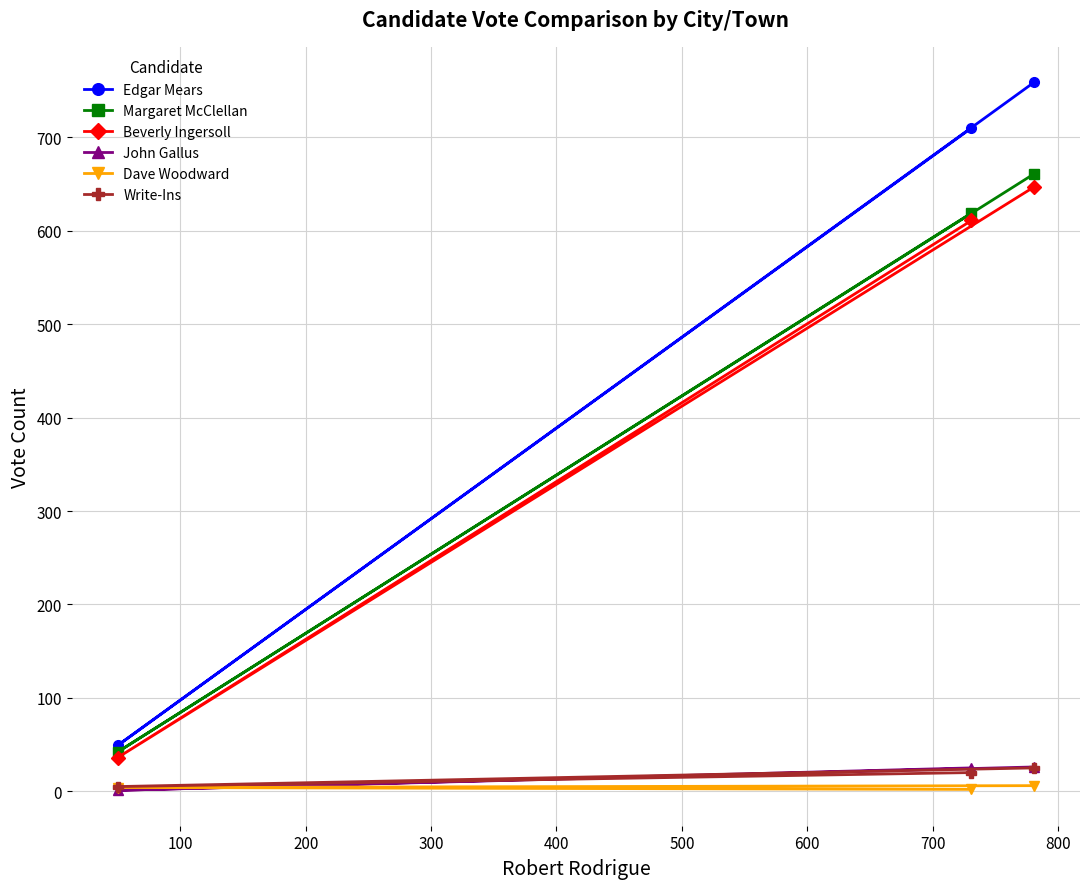

Which series has the largest range (max minus min)?

Edgar Mears